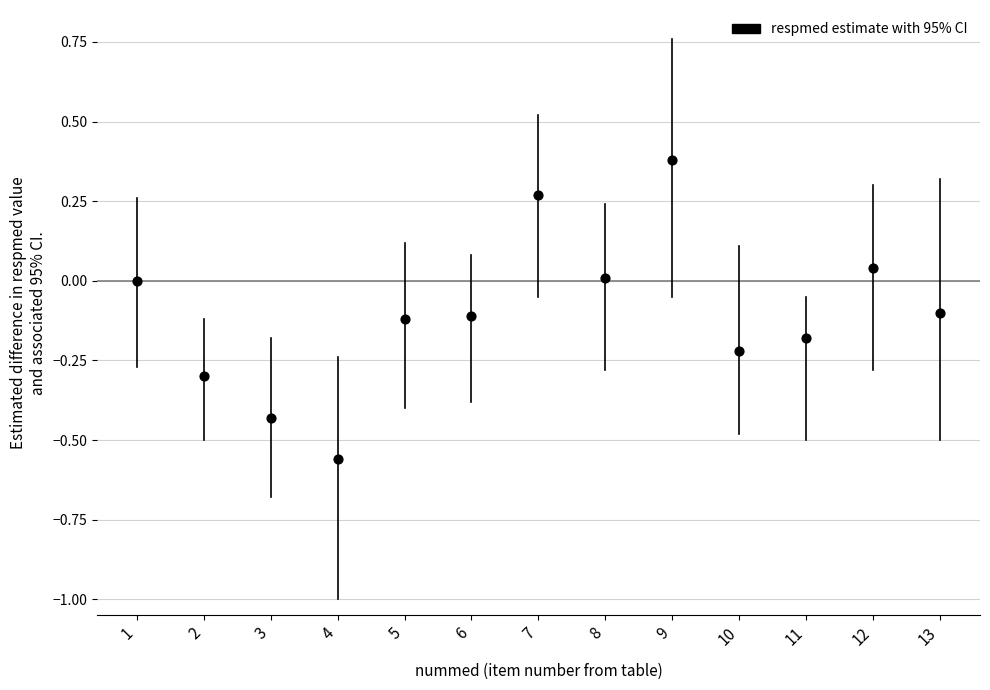

What is the range of Y values (max minus min)?

0.9